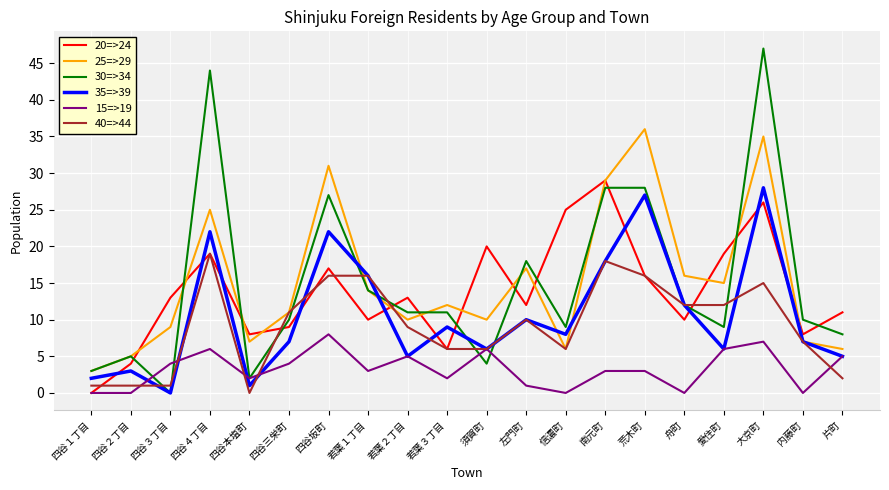

Between which two adjacent categories do 30=>34 and 40=>44 first intersect?

四谷２丁目 and 四谷３丁目